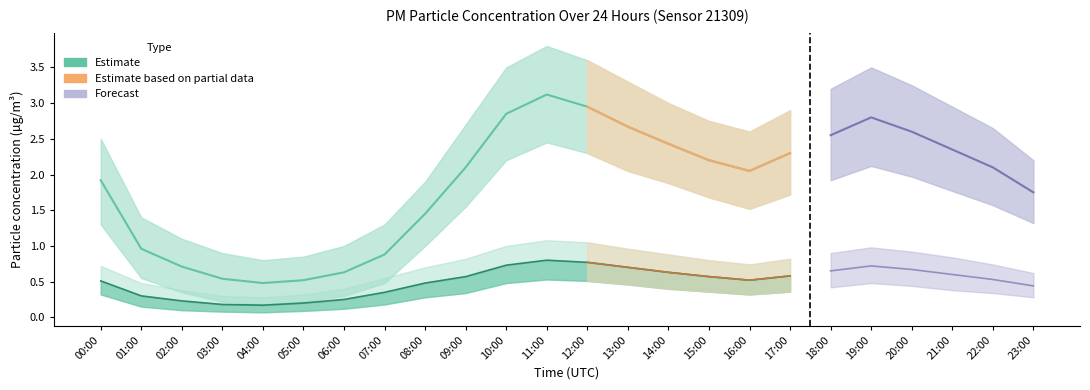

At 13:00, list the series in order from largest to smallest.

P1_upper, P1, P1_lower, P2_upper, P2, P2_lower